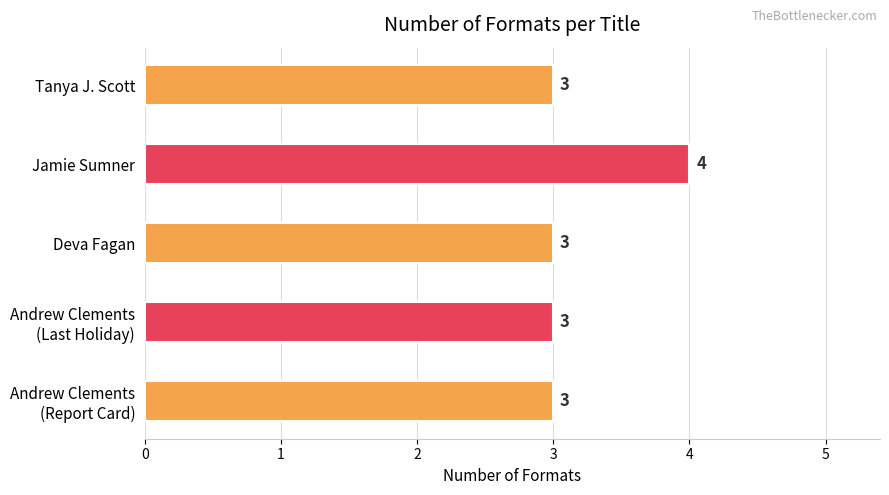

How many values are between 3 and 4?

5